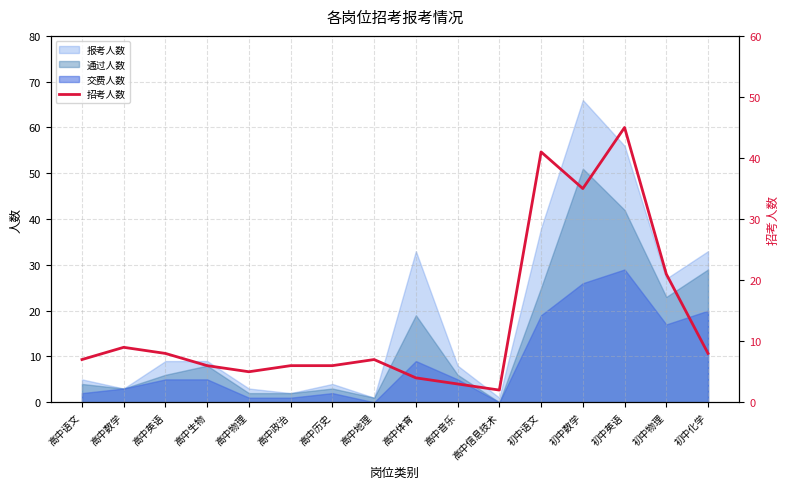

How many data points are above 7?

7